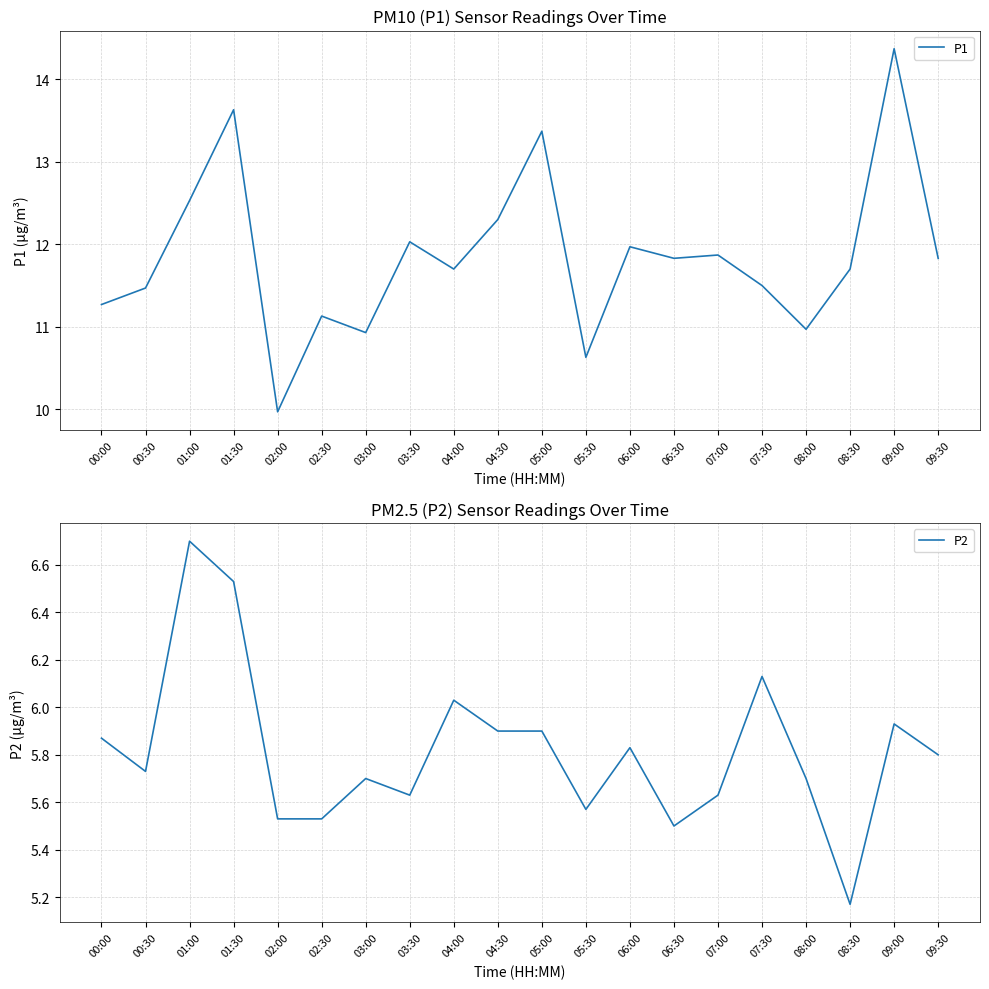

What is the label of the 5th point from the left?

02:00